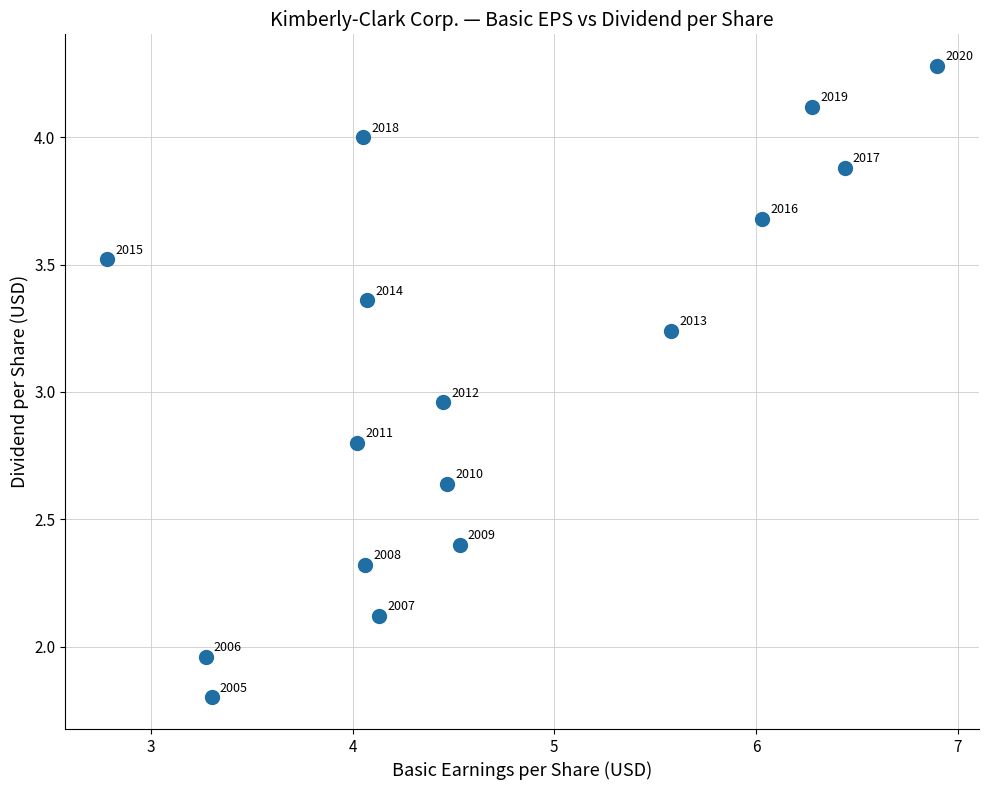

What is the range of X values (max minus min)?

4.1